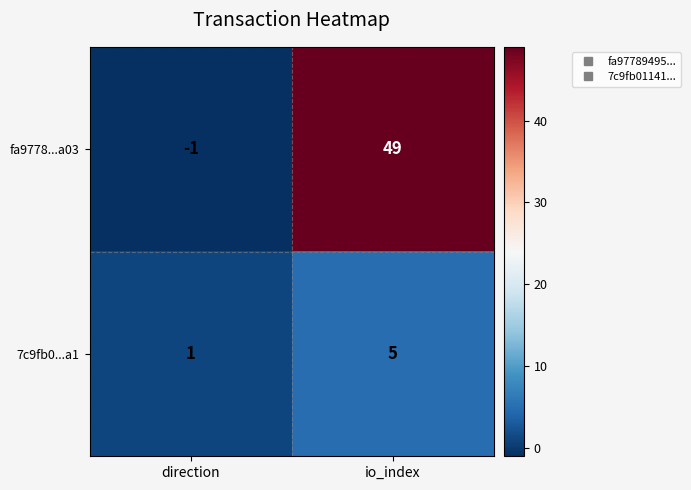

Rank the series by their maximum value, from lowest to highest.

7c9fb0...a1, fa9778...a03